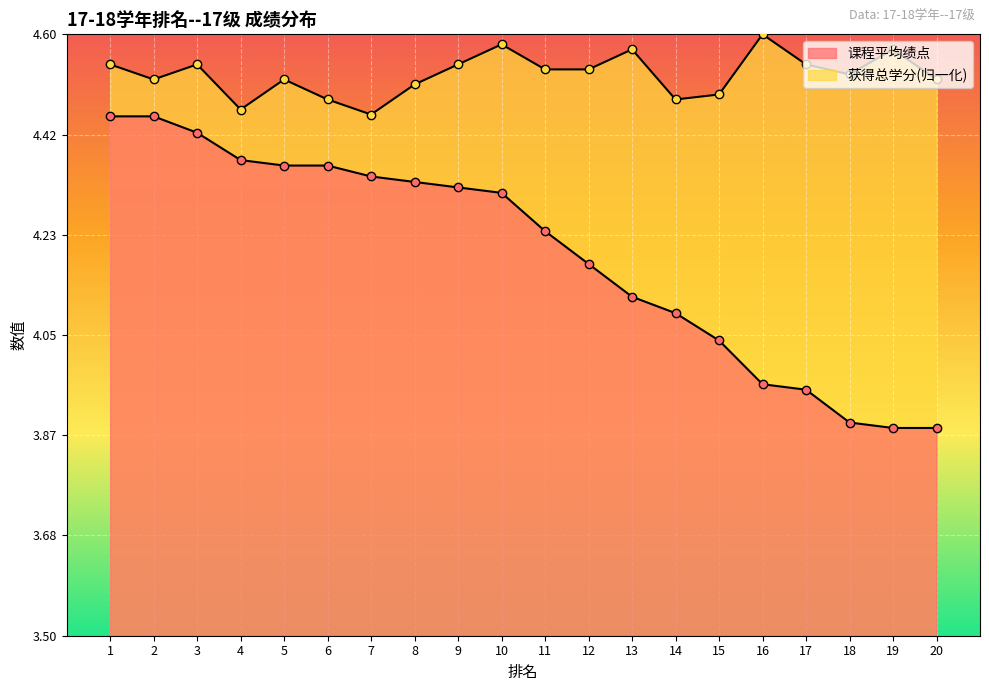

True or false: 获得总学分 has a value of 2.8 at 2.

False